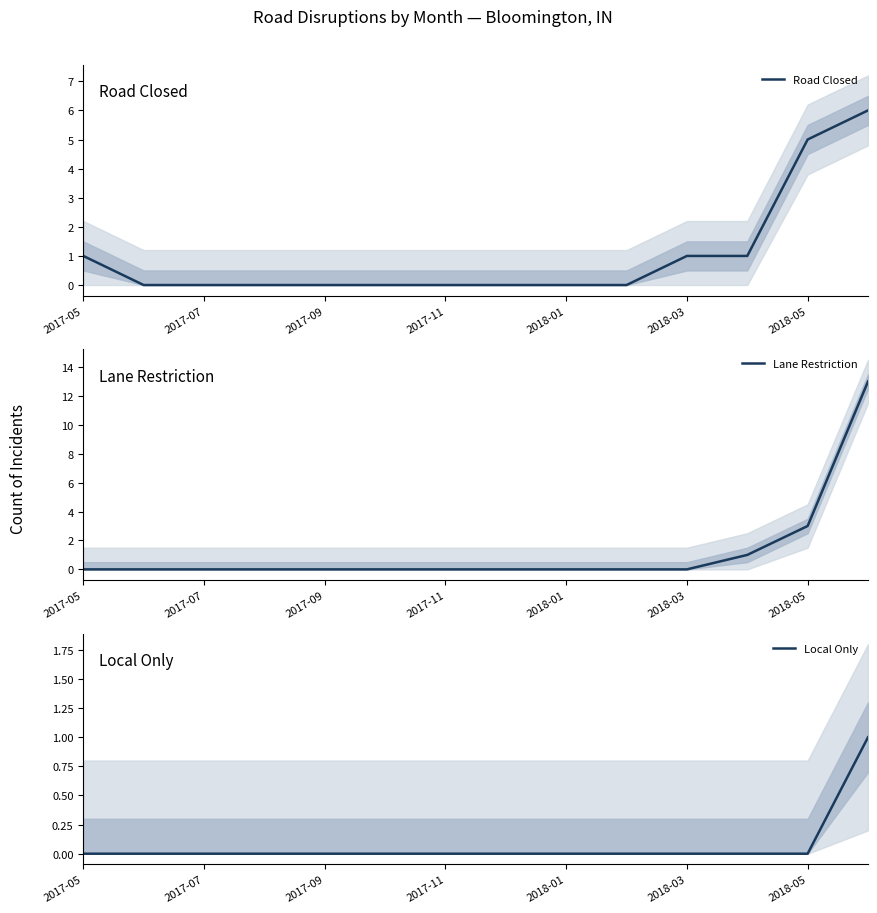

How many values in the Road Closed series exceed 0?

5